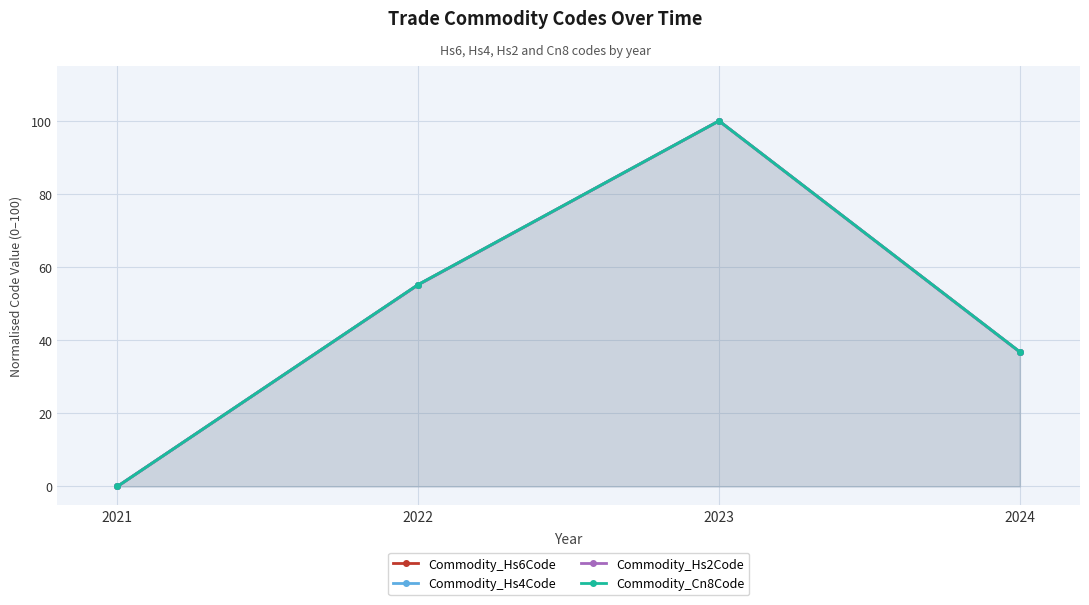

True or false: Commodity_Cn8Code and Commodity_Hs4Code intersect in this chart.

False